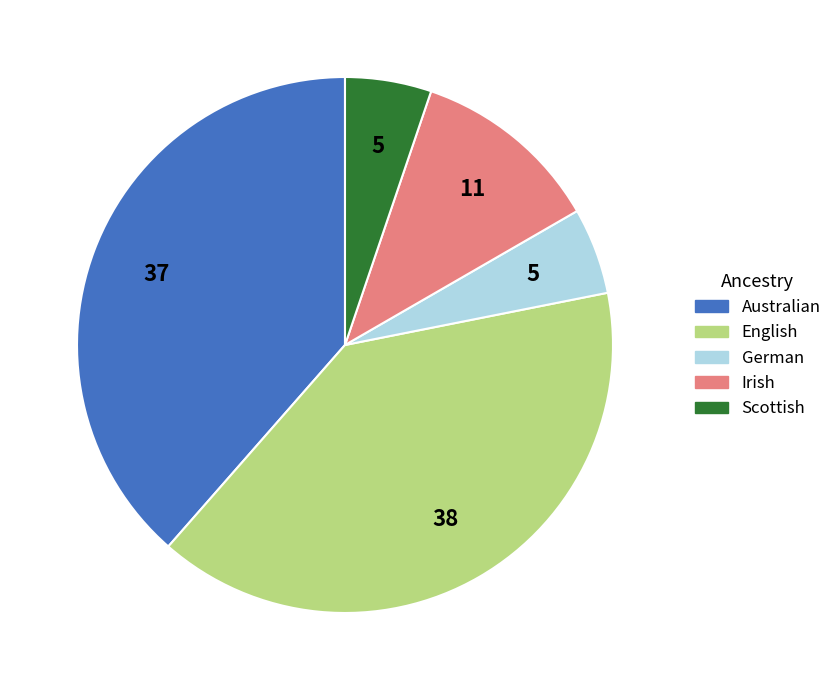

How many segments does this pie chart have?

5